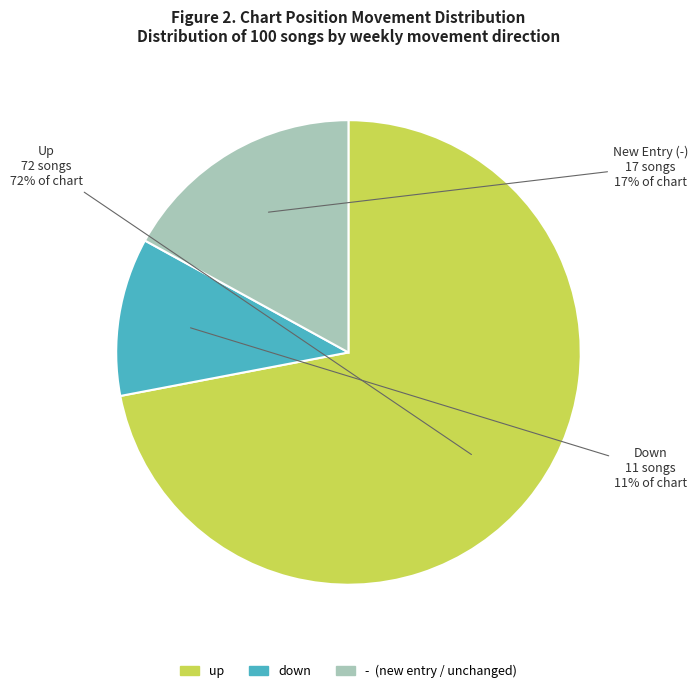

What percentage is the - slice, to the nearest percent?

17%